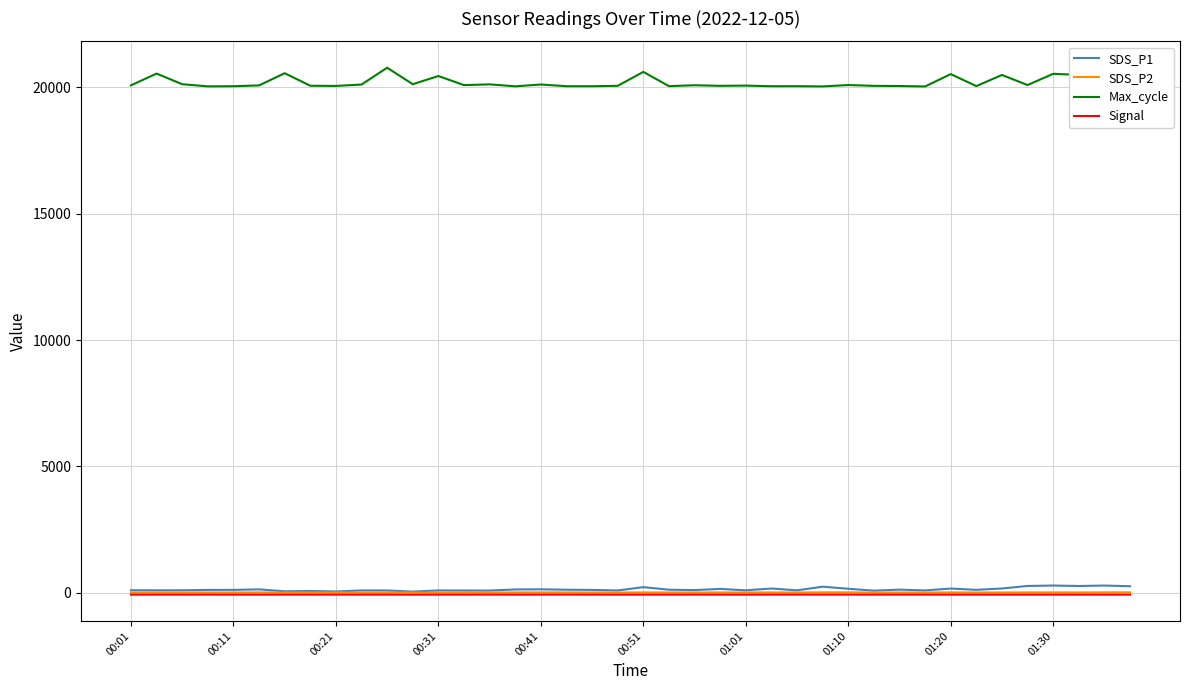

Which series has the largest total across all categories?

Max_cycle